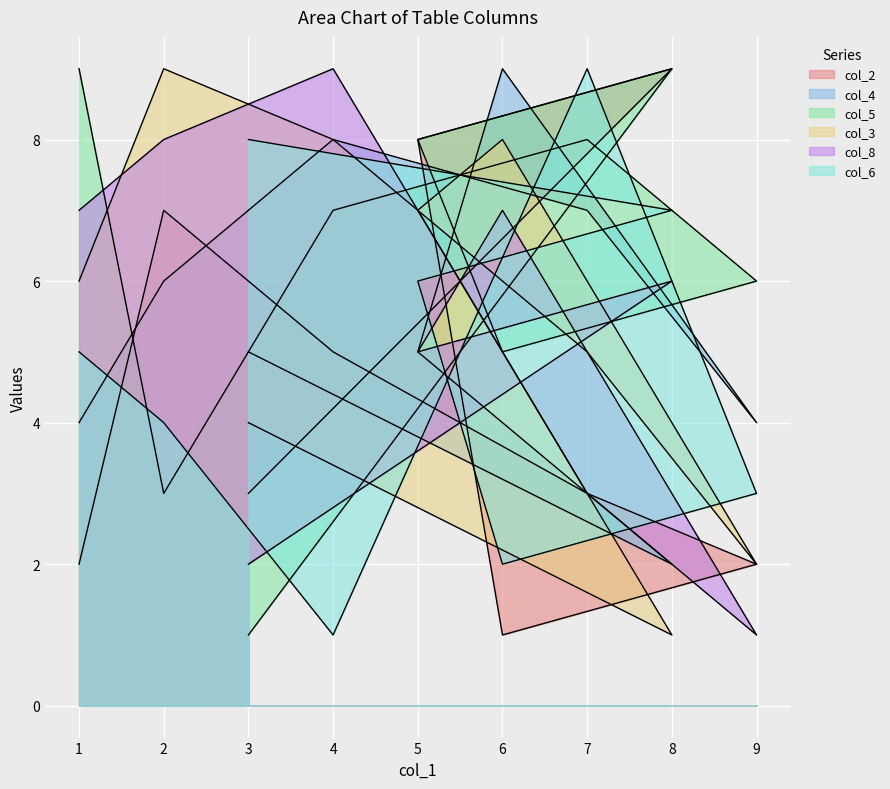

What is the difference between the second highest and second lowest values in the col_2 series?

6